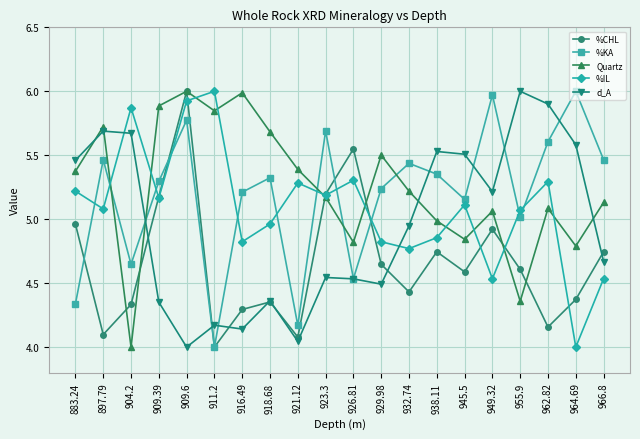

The value of Quartz at 911.2 is 5.8. True or false?

True